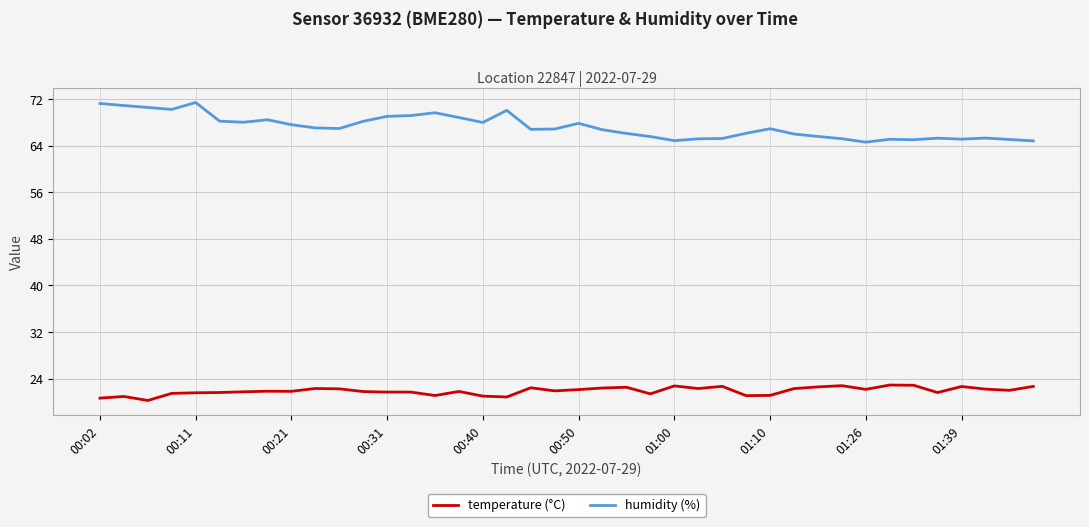

List the series in order of their overall mean, highest first.

humidity (%), temperature (°C)